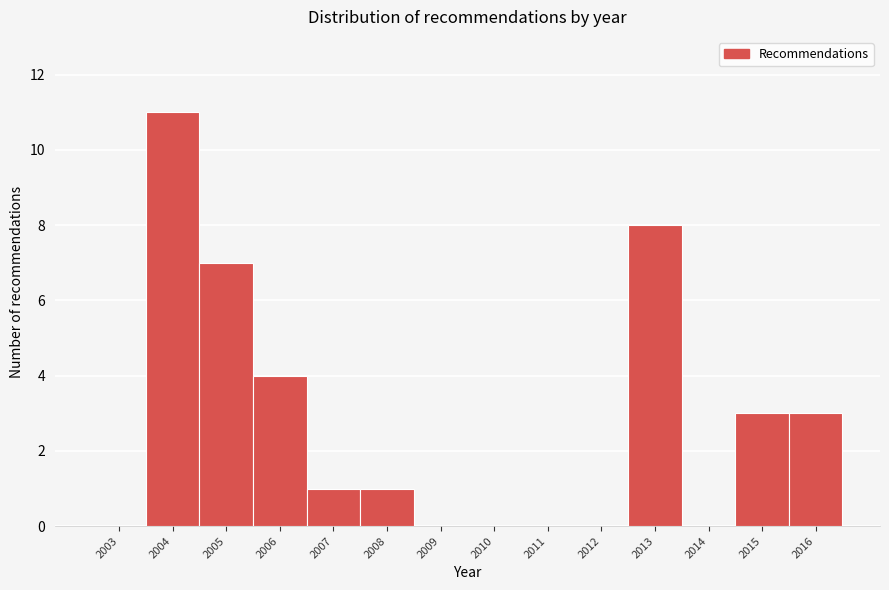

Reading left to right, transcribe all the data shown in this chart.

2003=0	2004=11	2005=7	2006=4	2007=1	2008=1	2009=0	2010=0	2011=0	2012=0	2013=8	2014=0	2015=3	2016=3